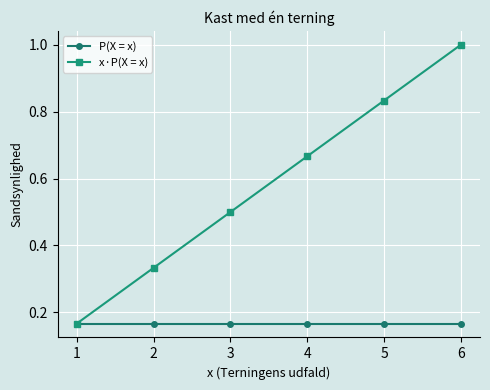

Count the x·P(X = x) values in the range 0 to 1.

6